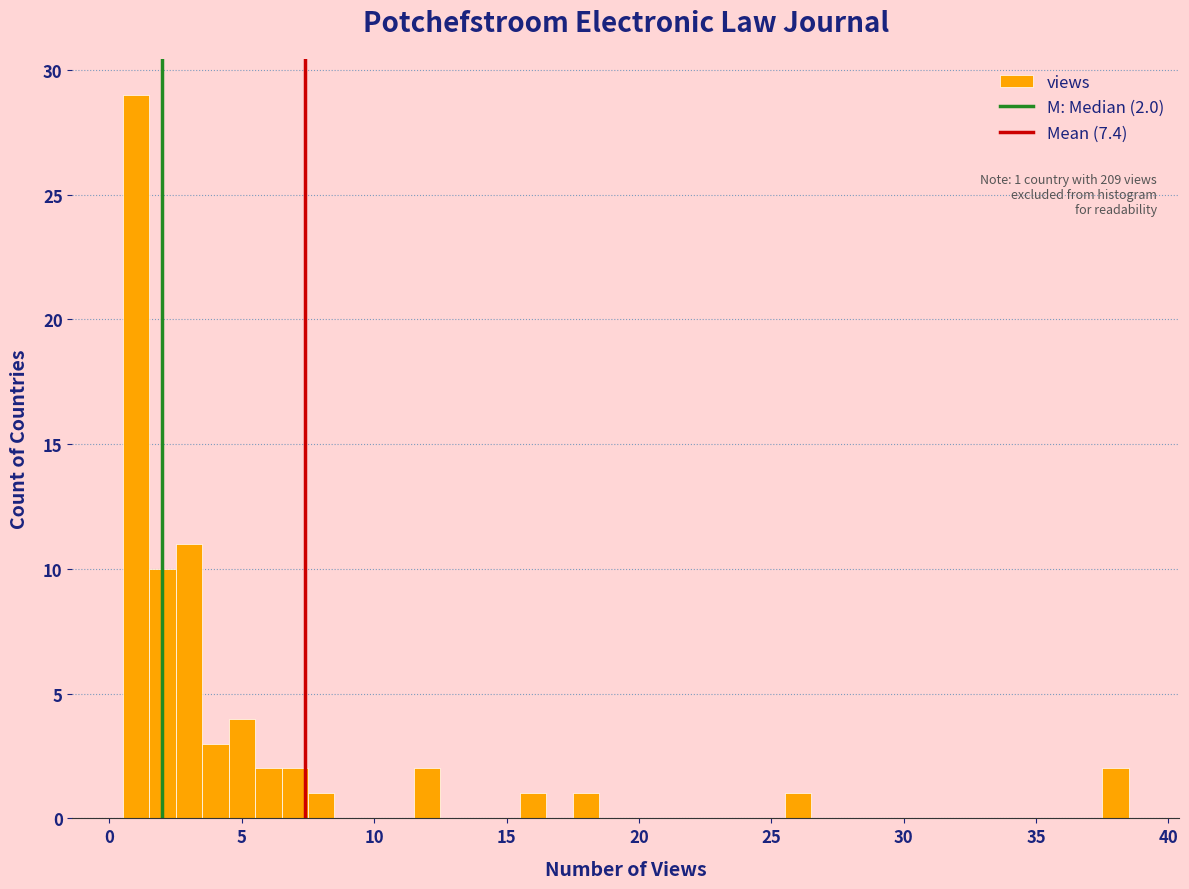

Around what value on the x-axis is the tallest bar? Give the approximate position of its centre, as read against the axis.

1.0